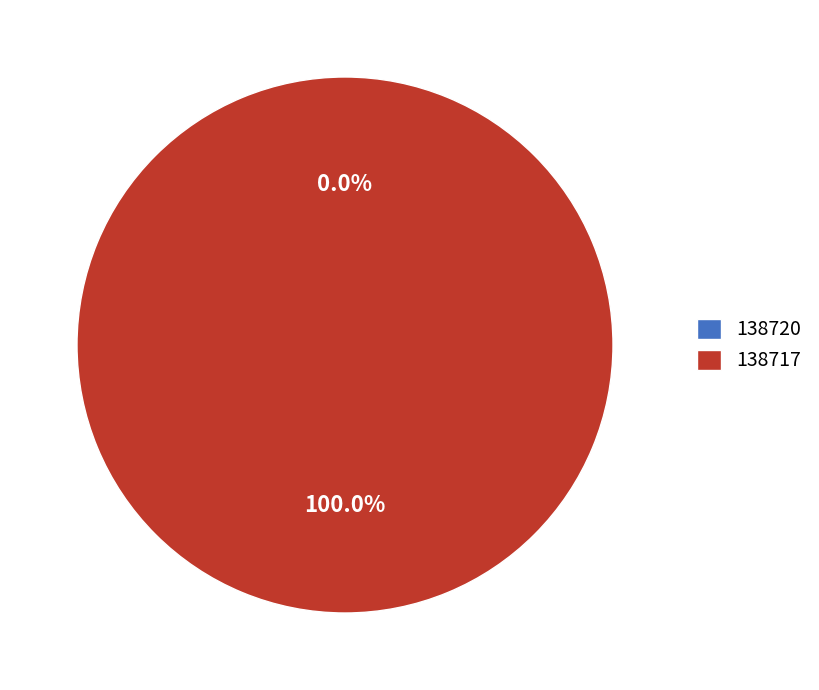

What is the largest slice in the pie chart?

138717